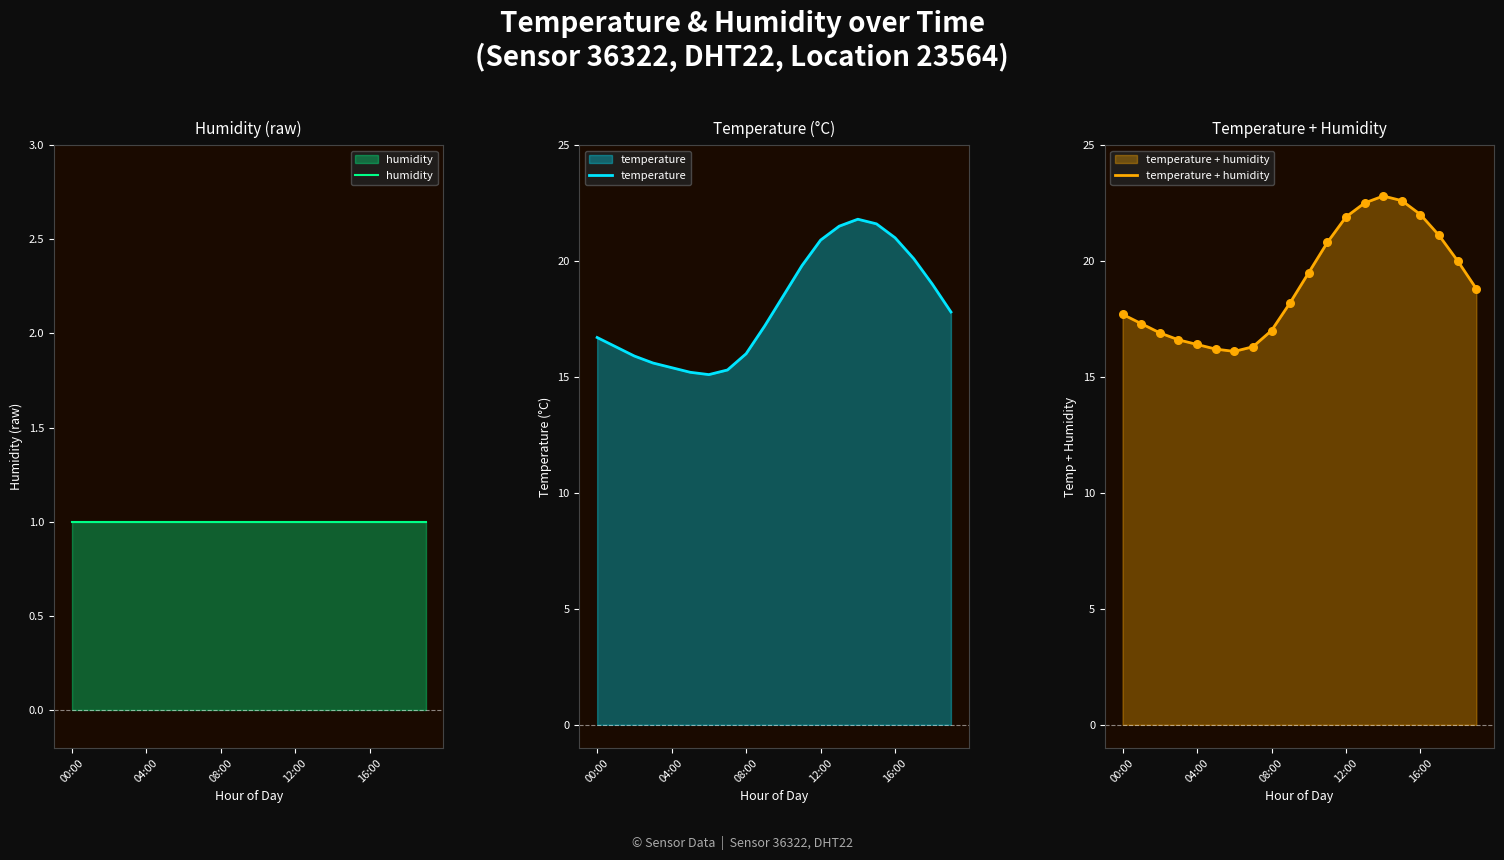

The value of temperature + humidity at 08:00 is 7.4. True or false?

False